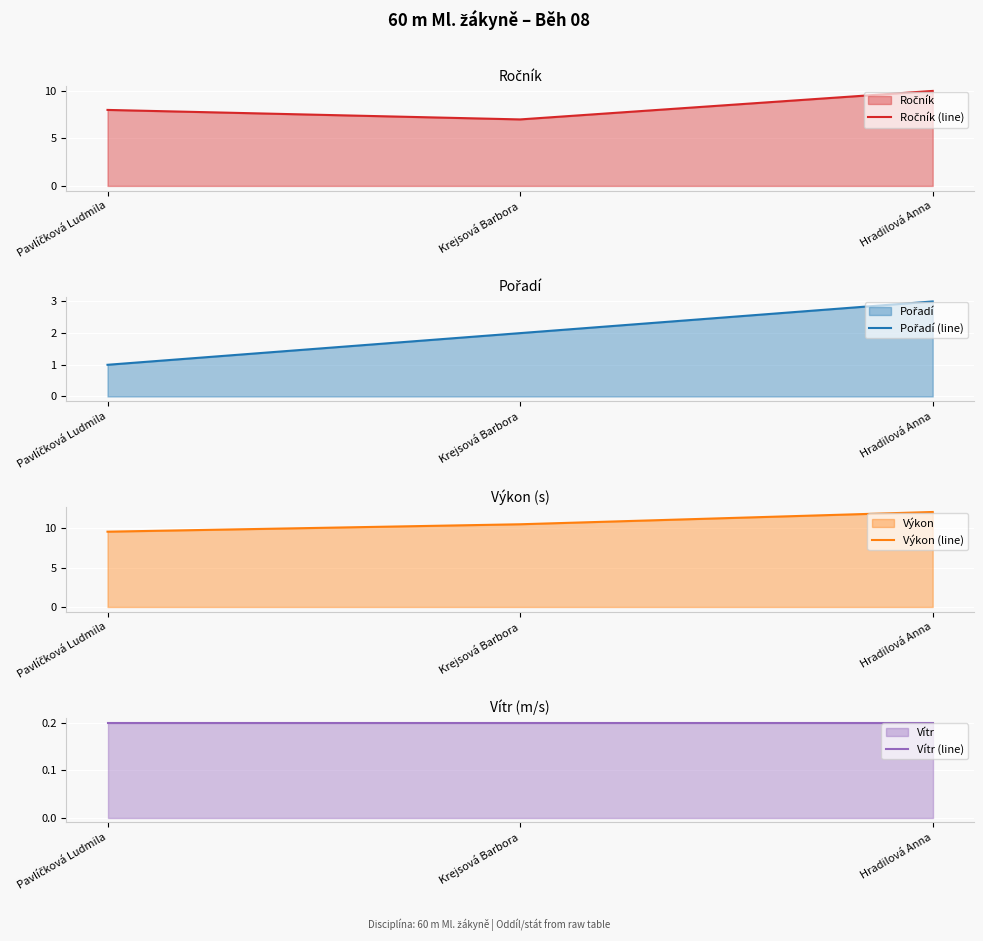

Reading left to right, transcribe all the data shown in this chart.

Ročník (line): 8.0	7.0	10.0
Pořadí (line): 1.0	2.0	3.0
Výkon (line): 9.6	10.5	12.1
Vítr (line): 0.2	0.2	0.2